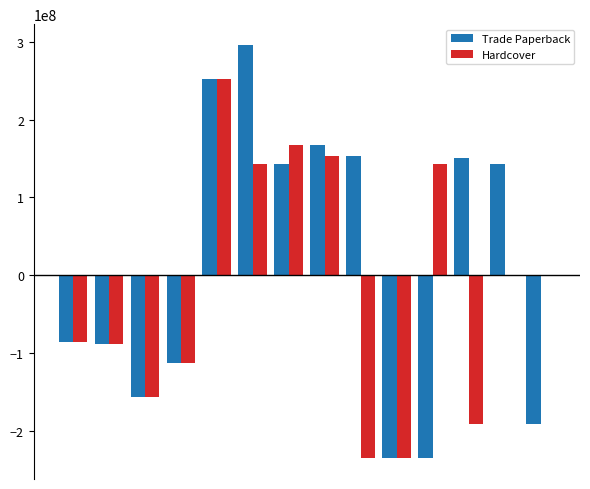

Which series has the largest total across all categories?

Trade Paperback